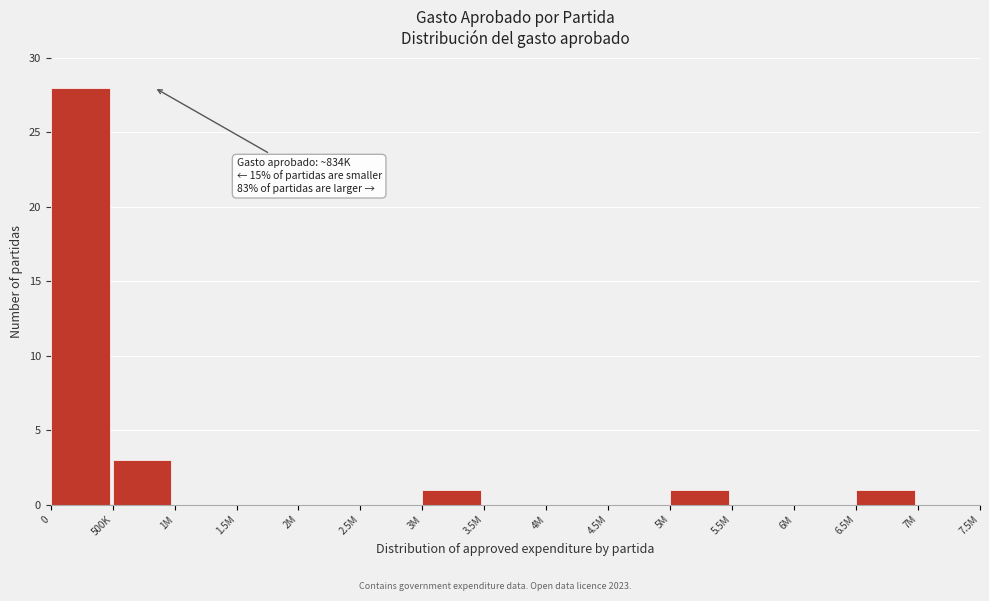

Reading left to right, transcribe all the data shown in this chart.

0=28	500K=3	1M=0	1.5M=0	2M=0	2.5M=0	3M=1	3.5M=0	4M=0	4.5M=0	5M=1	5.5M=0	6M=0	6.5M=1	7M=0